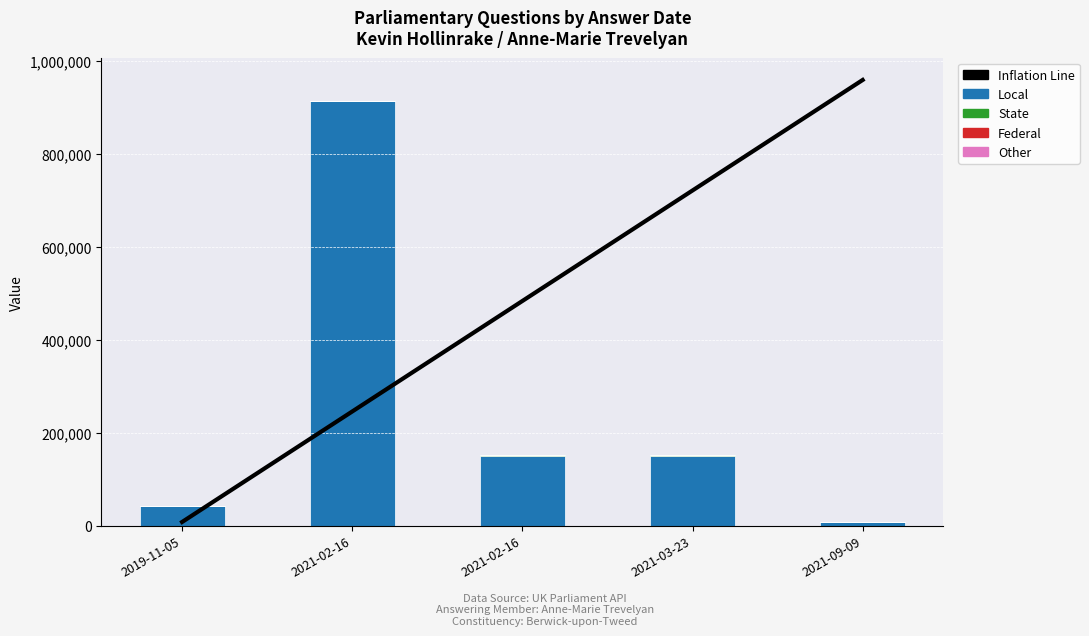

Reading right to left, extract all data points from this chart.

Inflation Line: 2021-09-09=959713.7	2021-03-23=721751.5	2021-02-16=483789.3	2021-02-16=245827.2	2019-11-05=7865.0
Local: 2021-09-09=8266.0	2021-03-23=150856.0	2021-02-16=150855.0	2021-02-16=913810.0	2019-11-05=42002.0
State: 2021-09-09=11.0	2021-03-23=201.0	2021-02-16=201.0	2021-02-16=201.0	2019-11-05=201.0
Federal: 2021-09-09=1.0	2021-03-23=1.0	2021-02-16=1.0	2021-02-16=1.0	2019-11-05=1.0
Other: 2021-09-09=1.0	2021-03-23=1.0	2021-02-16=1.0	2021-02-16=1.0	2019-11-05=1.0